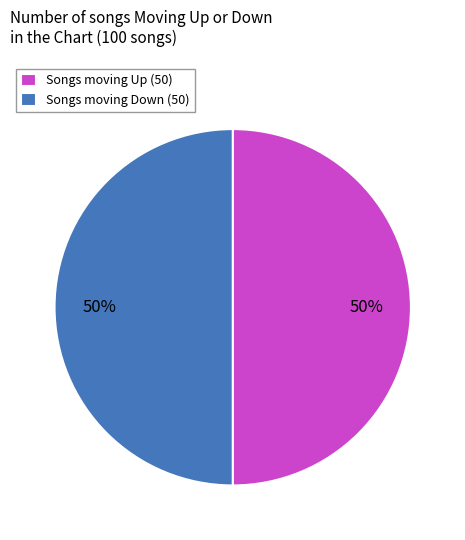

The Songs moving Up (50) slice represents 63% of the pie. True or false?

False